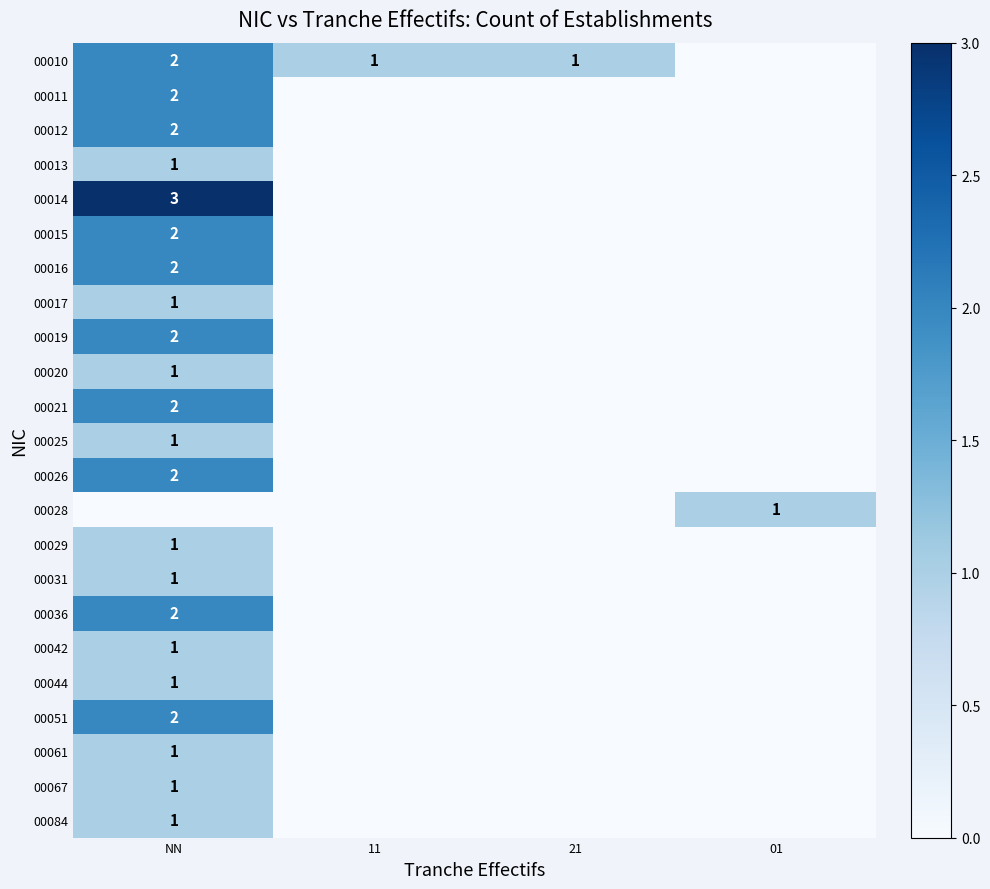

What is the total value across all series at 11?

1